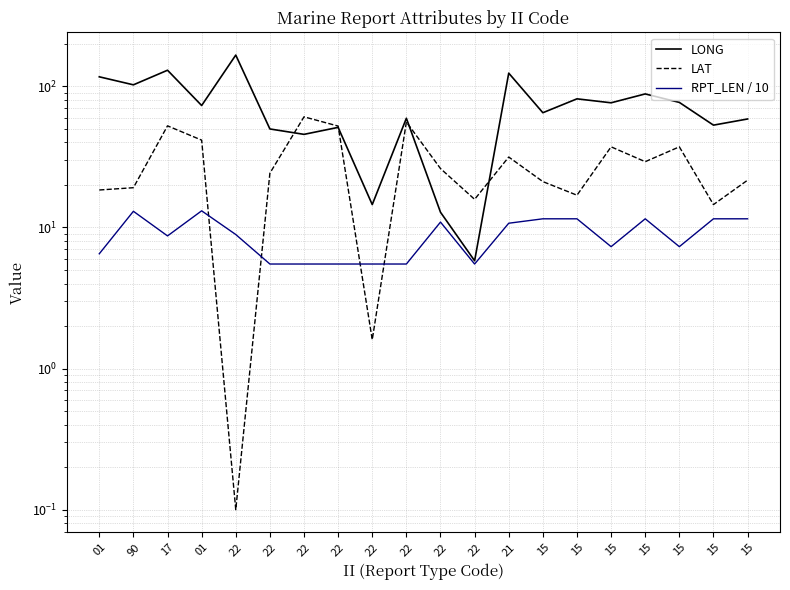

True or false: RPT_LEN / 10 has a value of 2.3 at 01.

False